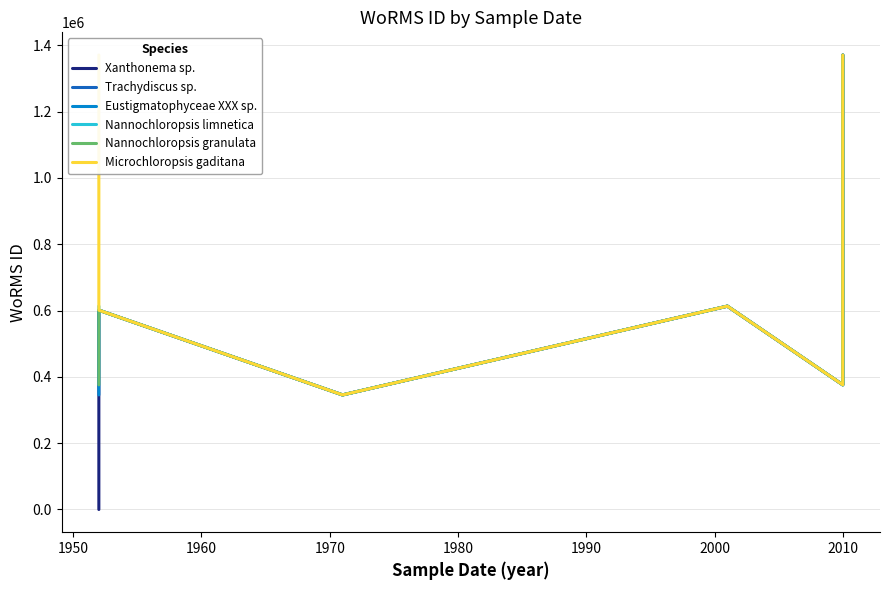

How many data points in Xanthonema sp. are less than 601010?

3